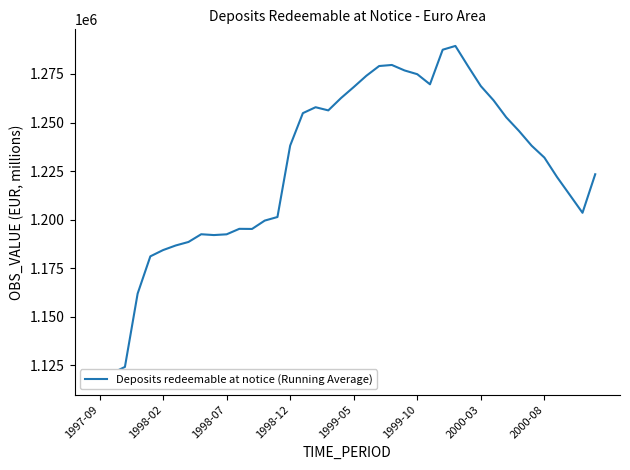

Count the number of data series in this chart.

1